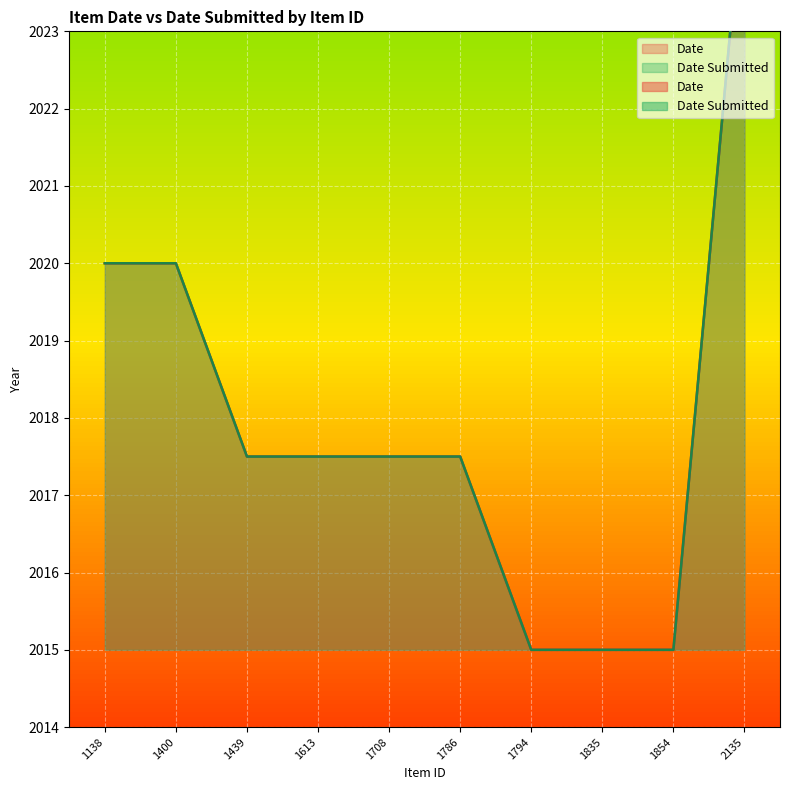

Reading left to right, list all the values displayed in this chart.

Date: 2020.0	2020.0	2017.5	2017.5	2017.5	2017.5	2015.0	2015.0	2015.0	2025.0
Date Submitted: 2020.0	2020.0	2017.5	2017.5	2017.5	2017.5	2015.0	2015.0	2015.0	2025.0